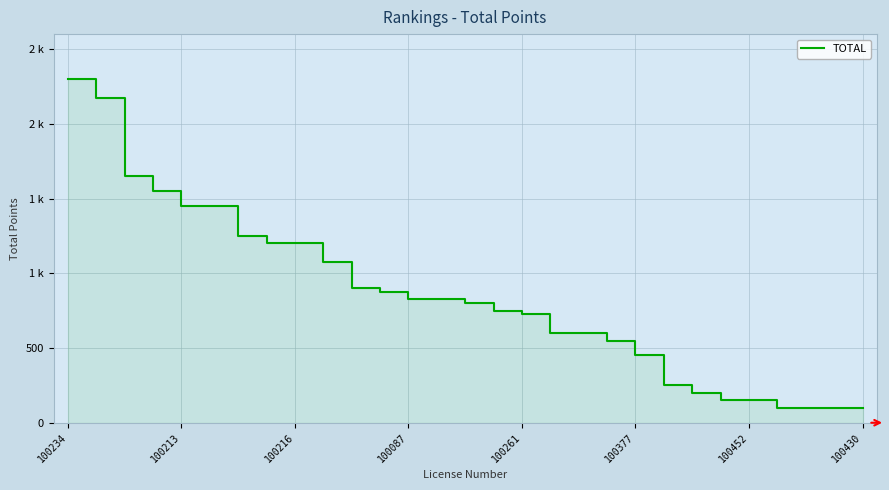

What is the difference between the maximum and minimum values?

2200